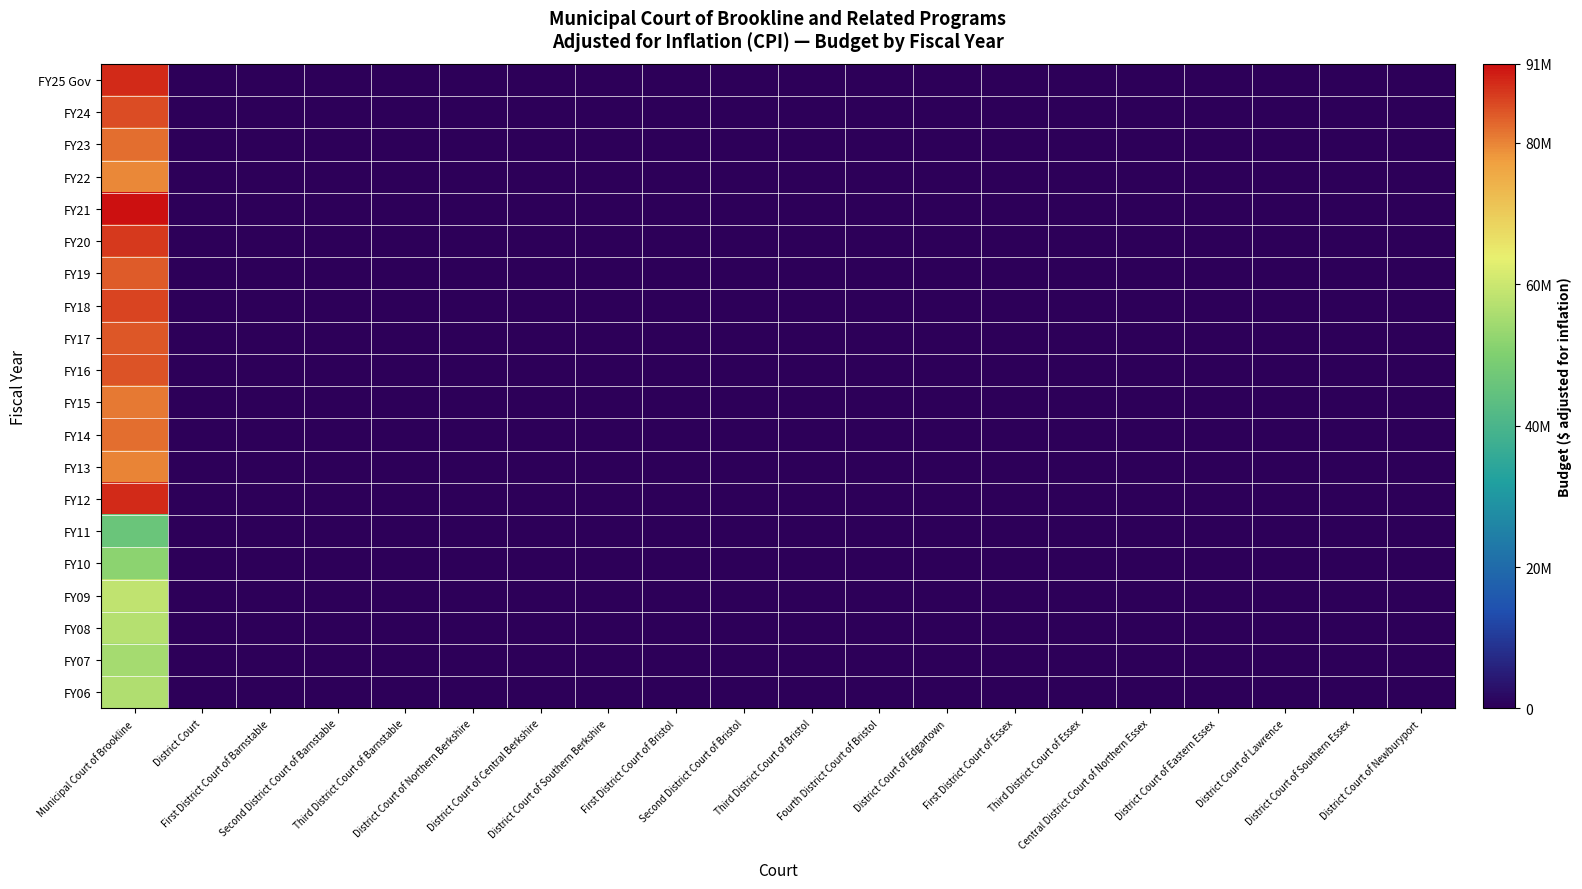

Reading left to right, what are all the values shown in this chart?

FY25 Gov: Municipal Court of Brookline=88626632	District Court=0	First District Court of Barnstable=0	Second District Court of Barnstable=0	Third District Court of Barnstable=0	District Court of Northern Berkshire=0	District Court of Central Berkshire=0	District Court of Southern Berkshire=0	First District Court of Bristol=0	Second District Court of Bristol=0	Third District Court of Bristol=0	Fourth District Court of Bristol=0	District Court of Edgartown=0	First District Court of Essex=0	Third District Court of Essex=0	Central District Court of Northern Essex=0	District Court of Eastern Essex=0	District Court of Lawrence=0	District Court of Southern Essex=0	District Court of Newburyport=0
FY24: Municipal Court of Brookline=85202740	District Court=0	First District Court of Barnstable=0	Second District Court of Barnstable=0	Third District Court of Barnstable=0	District Court of Northern Berkshire=0	District Court of Central Berkshire=0	District Court of Southern Berkshire=0	First District Court of Bristol=0	Second District Court of Bristol=0	Third District Court of Bristol=0	Fourth District Court of Bristol=0	District Court of Edgartown=0	First District Court of Essex=0	Third District Court of Essex=0	Central District Court of Northern Essex=0	District Court of Eastern Essex=0	District Court of Lawrence=0	District Court of Southern Essex=0	District Court of Newburyport=0
FY23: Municipal Court of Brookline=82108115	District Court=0	First District Court of Barnstable=0	Second District Court of Barnstable=0	Third District Court of Barnstable=0	District Court of Northern Berkshire=0	District Court of Central Berkshire=0	District Court of Southern Berkshire=0	First District Court of Bristol=0	Second District Court of Bristol=0	Third District Court of Bristol=0	Fourth District Court of Bristol=0	District Court of Edgartown=0	First District Court of Essex=0	Third District Court of Essex=0	Central District Court of Northern Essex=0	District Court of Eastern Essex=0	District Court of Lawrence=0	District Court of Southern Essex=0	District Court of Newburyport=0
FY22: Municipal Court of Brookline=79482936	District Court=0	First District Court of Barnstable=0	Second District Court of Barnstable=0	Third District Court of Barnstable=0	District Court of Northern Berkshire=0	District Court of Central Berkshire=0	District Court of Southern Berkshire=0	First District Court of Bristol=0	Second District Court of Bristol=0	Third District Court of Bristol=0	Fourth District Court of Bristol=0	District Court of Edgartown=0	First District Court of Essex=0	Third District Court of Essex=0	Central District Court of Northern Essex=0	District Court of Eastern Essex=0	District Court of Lawrence=0	District Court of Southern Essex=0	District Court of Newburyport=0
FY21: Municipal Court of Brookline=91168107	District Court=0	First District Court of Barnstable=0	Second District Court of Barnstable=0	Third District Court of Barnstable=0	District Court of Northern Berkshire=0	District Court of Central Berkshire=0	District Court of Southern Berkshire=0	First District Court of Bristol=0	Second District Court of Bristol=0	Third District Court of Bristol=0	Fourth District Court of Bristol=0	District Court of Edgartown=0	First District Court of Essex=0	Third District Court of Essex=0	Central District Court of Northern Essex=0	District Court of Eastern Essex=0	District Court of Lawrence=0	District Court of Southern Essex=0	District Court of Newburyport=0
FY20: Municipal Court of Brookline=86924382	District Court=0	First District Court of Barnstable=0	Second District Court of Barnstable=0	Third District Court of Barnstable=0	District Court of Northern Berkshire=0	District Court of Central Berkshire=0	District Court of Southern Berkshire=0	First District Court of Bristol=0	Second District Court of Bristol=0	Third District Court of Bristol=0	Fourth District Court of Bristol=0	District Court of Edgartown=0	First District Court of Essex=0	Third District Court of Essex=0	Central District Court of Northern Essex=0	District Court of Eastern Essex=0	District Court of Lawrence=0	District Court of Southern Essex=0	District Court of Newburyport=0
FY19: Municipal Court of Brookline=83795517	District Court=0	First District Court of Barnstable=0	Second District Court of Barnstable=0	Third District Court of Barnstable=0	District Court of Northern Berkshire=0	District Court of Central Berkshire=0	District Court of Southern Berkshire=0	First District Court of Bristol=0	Second District Court of Bristol=0	Third District Court of Bristol=0	Fourth District Court of Bristol=0	District Court of Edgartown=0	First District Court of Essex=0	Third District Court of Essex=0	Central District Court of Northern Essex=0	District Court of Eastern Essex=0	District Court of Lawrence=0	District Court of Southern Essex=0	District Court of Newburyport=0
FY18: Municipal Court of Brookline=86080375	District Court=0	First District Court of Barnstable=0	Second District Court of Barnstable=0	Third District Court of Barnstable=0	District Court of Northern Berkshire=0	District Court of Central Berkshire=0	District Court of Southern Berkshire=0	First District Court of Bristol=0	Second District Court of Bristol=0	Third District Court of Bristol=0	Fourth District Court of Bristol=0	District Court of Edgartown=0	First District Court of Essex=0	Third District Court of Essex=0	Central District Court of Northern Essex=0	District Court of Eastern Essex=0	District Court of Lawrence=0	District Court of Southern Essex=0	District Court of Newburyport=0
FY17: Municipal Court of Brookline=84216422	District Court=0	First District Court of Barnstable=0	Second District Court of Barnstable=0	Third District Court of Barnstable=0	District Court of Northern Berkshire=0	District Court of Central Berkshire=0	District Court of Southern Berkshire=0	First District Court of Bristol=0	Second District Court of Bristol=0	Third District Court of Bristol=0	Fourth District Court of Bristol=0	District Court of Edgartown=0	First District Court of Essex=0	Third District Court of Essex=0	Central District Court of Northern Essex=0	District Court of Eastern Essex=0	District Court of Lawrence=0	District Court of Southern Essex=0	District Court of Newburyport=0
FY16: Municipal Court of Brookline=84676691	District Court=0	First District Court of Barnstable=0	Second District Court of Barnstable=0	Third District Court of Barnstable=0	District Court of Northern Berkshire=0	District Court of Central Berkshire=0	District Court of Southern Berkshire=0	First District Court of Bristol=0	Second District Court of Bristol=0	Third District Court of Bristol=0	Fourth District Court of Bristol=0	District Court of Edgartown=0	First District Court of Essex=0	Third District Court of Essex=0	Central District Court of Northern Essex=0	District Court of Eastern Essex=0	District Court of Lawrence=0	District Court of Southern Essex=0	District Court of Newburyport=0
FY15: Municipal Court of Brookline=80922035	District Court=0	First District Court of Barnstable=0	Second District Court of Barnstable=0	Third District Court of Barnstable=0	District Court of Northern Berkshire=0	District Court of Central Berkshire=0	District Court of Southern Berkshire=0	First District Court of Bristol=0	Second District Court of Bristol=0	Third District Court of Bristol=0	Fourth District Court of Bristol=0	District Court of Edgartown=0	First District Court of Essex=0	Third District Court of Essex=0	Central District Court of Northern Essex=0	District Court of Eastern Essex=0	District Court of Lawrence=0	District Court of Southern Essex=0	District Court of Newburyport=0
FY14: Municipal Court of Brookline=82164861	District Court=0	First District Court of Barnstable=0	Second District Court of Barnstable=0	Third District Court of Barnstable=0	District Court of Northern Berkshire=0	District Court of Central Berkshire=0	District Court of Southern Berkshire=0	First District Court of Bristol=0	Second District Court of Bristol=0	Third District Court of Bristol=0	Fourth District Court of Bristol=0	District Court of Edgartown=0	First District Court of Essex=0	Third District Court of Essex=0	Central District Court of Northern Essex=0	District Court of Eastern Essex=0	District Court of Lawrence=0	District Court of Southern Essex=0	District Court of Newburyport=0
FY13: Municipal Court of Brookline=79990708	District Court=0	First District Court of Barnstable=0	Second District Court of Barnstable=0	Third District Court of Barnstable=0	District Court of Northern Berkshire=0	District Court of Central Berkshire=0	District Court of Southern Berkshire=0	First District Court of Bristol=0	Second District Court of Bristol=0	Third District Court of Bristol=0	Fourth District Court of Bristol=0	District Court of Edgartown=0	First District Court of Essex=0	Third District Court of Essex=0	Central District Court of Northern Essex=0	District Court of Eastern Essex=0	District Court of Lawrence=0	District Court of Southern Essex=0	District Court of Newburyport=0
FY12: Municipal Court of Brookline=88642943	District Court=0	First District Court of Barnstable=0	Second District Court of Barnstable=0	Third District Court of Barnstable=0	District Court of Northern Berkshire=0	District Court of Central Berkshire=0	District Court of Southern Berkshire=0	First District Court of Bristol=0	Second District Court of Bristol=0	Third District Court of Bristol=0	Fourth District Court of Bristol=0	District Court of Edgartown=0	First District Court of Essex=0	Third District Court of Essex=0	Central District Court of Northern Essex=0	District Court of Eastern Essex=0	District Court of Lawrence=0	District Court of Southern Essex=0	District Court of Newburyport=0
FY11: Municipal Court of Brookline=46028019	District Court=0	First District Court of Barnstable=0	Second District Court of Barnstable=0	Third District Court of Barnstable=0	District Court of Northern Berkshire=0	District Court of Central Berkshire=0	District Court of Southern Berkshire=0	First District Court of Bristol=0	Second District Court of Bristol=0	Third District Court of Bristol=0	Fourth District Court of Bristol=0	District Court of Edgartown=0	First District Court of Essex=0	Third District Court of Essex=0	Central District Court of Northern Essex=0	District Court of Eastern Essex=0	District Court of Lawrence=0	District Court of Southern Essex=0	District Court of Newburyport=0
FY10: Municipal Court of Brookline=51832413	District Court=0	First District Court of Barnstable=0	Second District Court of Barnstable=0	Third District Court of Barnstable=0	District Court of Northern Berkshire=0	District Court of Central Berkshire=0	District Court of Southern Berkshire=0	First District Court of Bristol=0	Second District Court of Bristol=0	Third District Court of Bristol=0	Fourth District Court of Bristol=0	District Court of Edgartown=0	First District Court of Essex=0	Third District Court of Essex=0	Central District Court of Northern Essex=0	District Court of Eastern Essex=0	District Court of Lawrence=0	District Court of Southern Essex=0	District Court of Newburyport=0
FY09: Municipal Court of Brookline=58614304	District Court=0	First District Court of Barnstable=0	Second District Court of Barnstable=0	Third District Court of Barnstable=0	District Court of Northern Berkshire=0	District Court of Central Berkshire=0	District Court of Southern Berkshire=0	First District Court of Bristol=0	Second District Court of Bristol=0	Third District Court of Bristol=0	Fourth District Court of Bristol=0	District Court of Edgartown=0	First District Court of Essex=0	Third District Court of Essex=0	Central District Court of Northern Essex=0	District Court of Eastern Essex=0	District Court of Lawrence=0	District Court of Southern Essex=0	District Court of Newburyport=0
FY08: Municipal Court of Brookline=57218892	District Court=0	First District Court of Barnstable=0	Second District Court of Barnstable=0	Third District Court of Barnstable=0	District Court of Northern Berkshire=0	District Court of Central Berkshire=0	District Court of Southern Berkshire=0	First District Court of Bristol=0	Second District Court of Bristol=0	Third District Court of Bristol=0	Fourth District Court of Bristol=0	District Court of Edgartown=0	First District Court of Essex=0	Third District Court of Essex=0	Central District Court of Northern Essex=0	District Court of Eastern Essex=0	District Court of Lawrence=0	District Court of Southern Essex=0	District Court of Newburyport=0
FY07: Municipal Court of Brookline=54918344	District Court=0	First District Court of Barnstable=0	Second District Court of Barnstable=0	Third District Court of Barnstable=0	District Court of Northern Berkshire=0	District Court of Central Berkshire=0	District Court of Southern Berkshire=0	First District Court of Bristol=0	Second District Court of Bristol=0	Third District Court of Bristol=0	Fourth District Court of Bristol=0	District Court of Edgartown=0	First District Court of Essex=0	Third District Court of Essex=0	Central District Court of Northern Essex=0	District Court of Eastern Essex=0	District Court of Lawrence=0	District Court of Southern Essex=0	District Court of Newburyport=0
FY06: Municipal Court of Brookline=56303626	District Court=0	First District Court of Barnstable=0	Second District Court of Barnstable=0	Third District Court of Barnstable=0	District Court of Northern Berkshire=0	District Court of Central Berkshire=0	District Court of Southern Berkshire=0	First District Court of Bristol=0	Second District Court of Bristol=0	Third District Court of Bristol=0	Fourth District Court of Bristol=0	District Court of Edgartown=0	First District Court of Essex=0	Third District Court of Essex=0	Central District Court of Northern Essex=0	District Court of Eastern Essex=0	District Court of Lawrence=0	District Court of Southern Essex=0	District Court of Newburyport=0